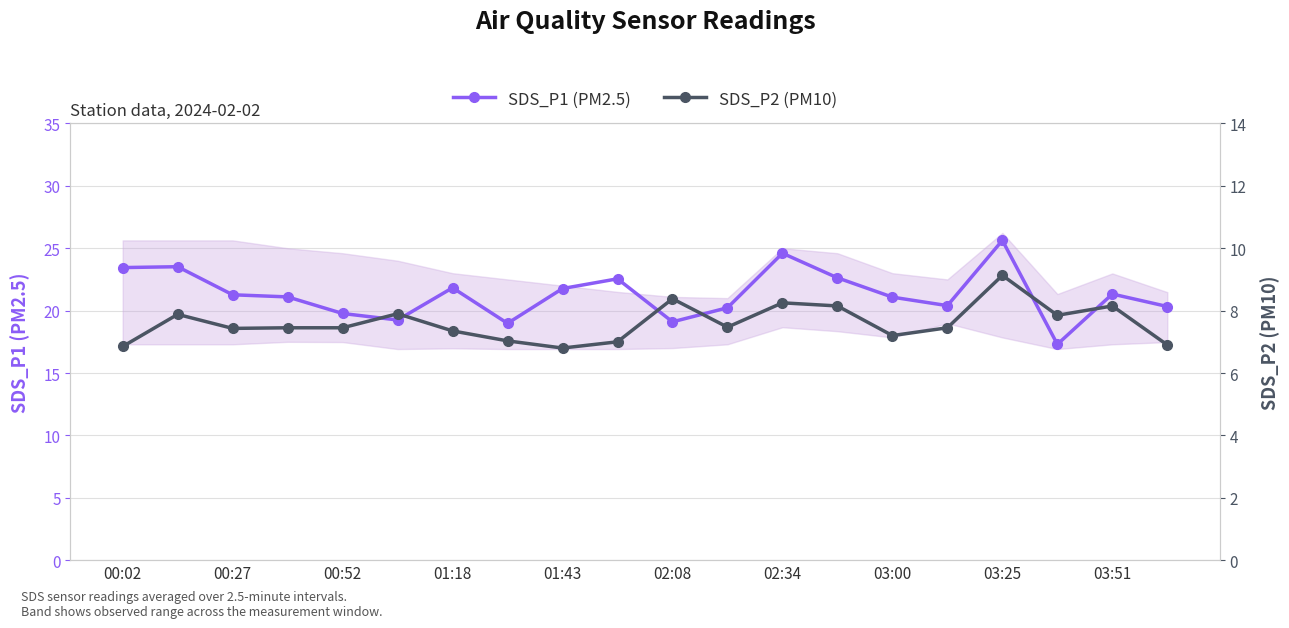

What is the highest value of the SDS_P1 (PM2.5) series?

25.6